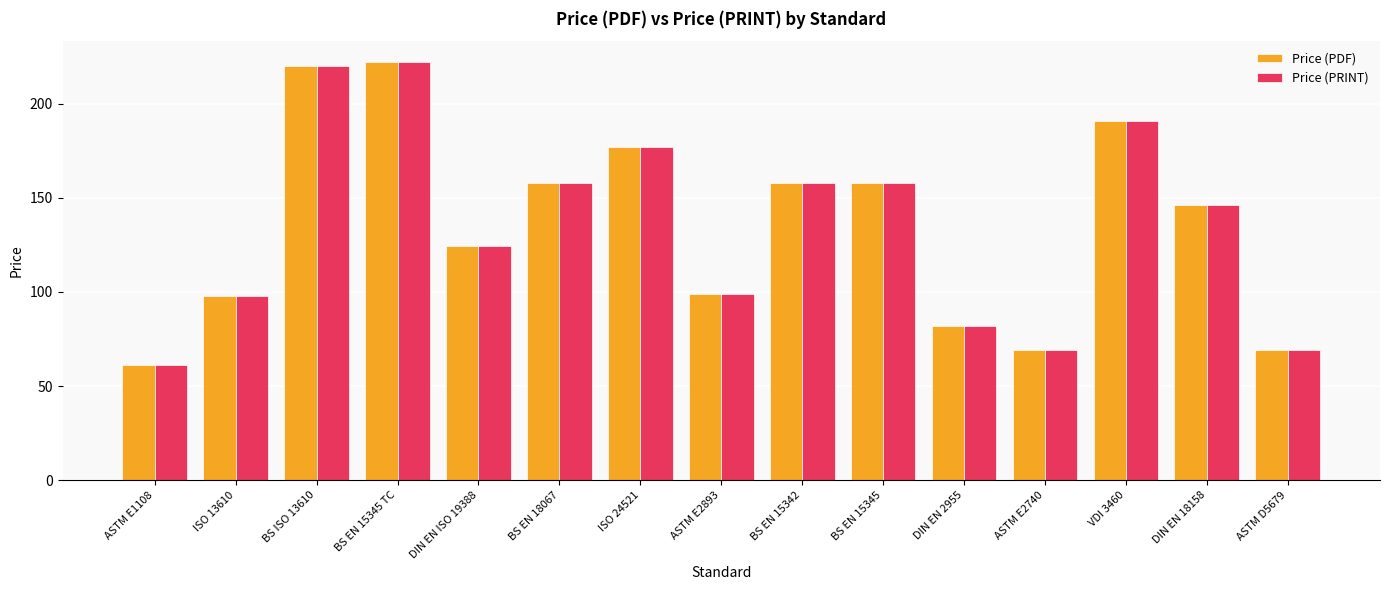

What is the label of the 2nd bar from the left?

ISO 13610